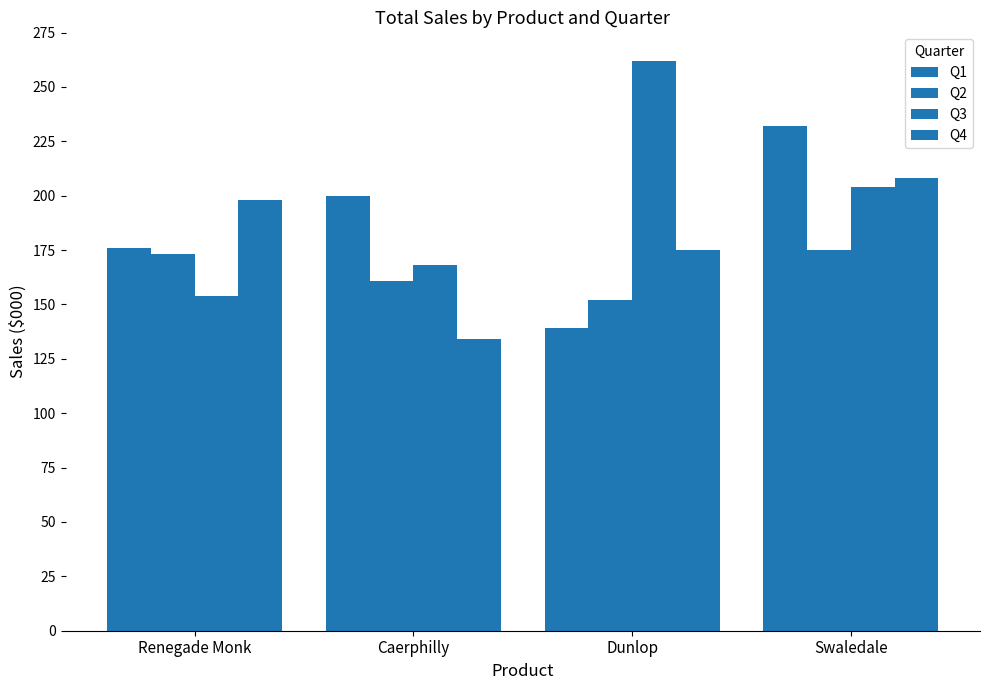

How many bars are there in each group?

4